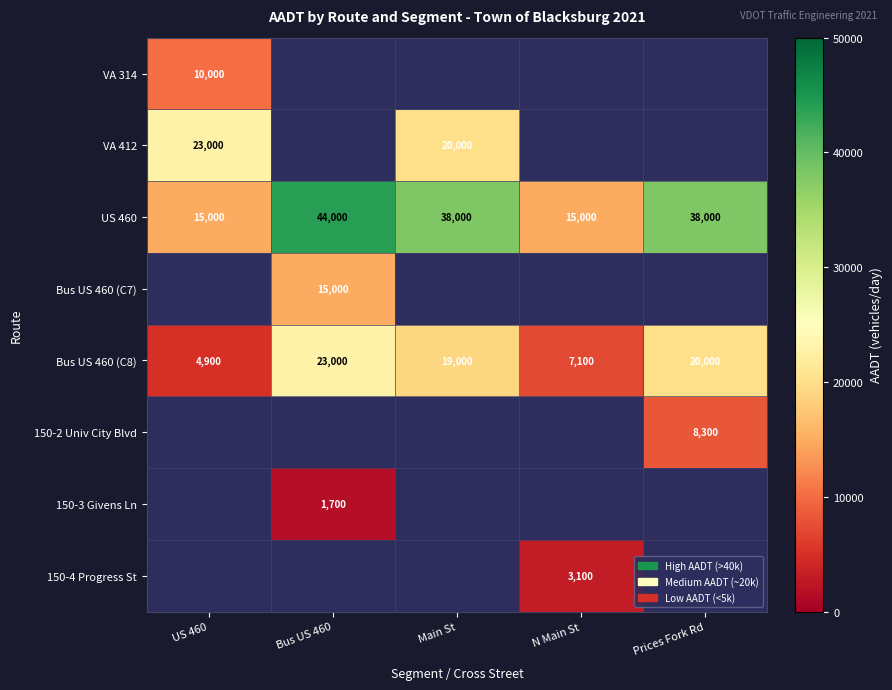

Which label corresponds to the largest value in the chart?

Bus US 460